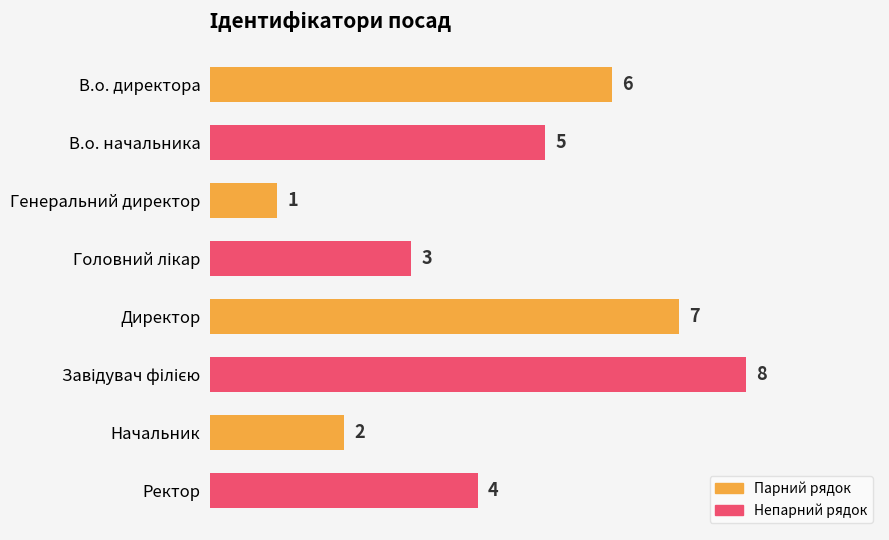

Reading top to bottom, what are all the values shown in this chart?

6	5	1	3	7	8	2	4